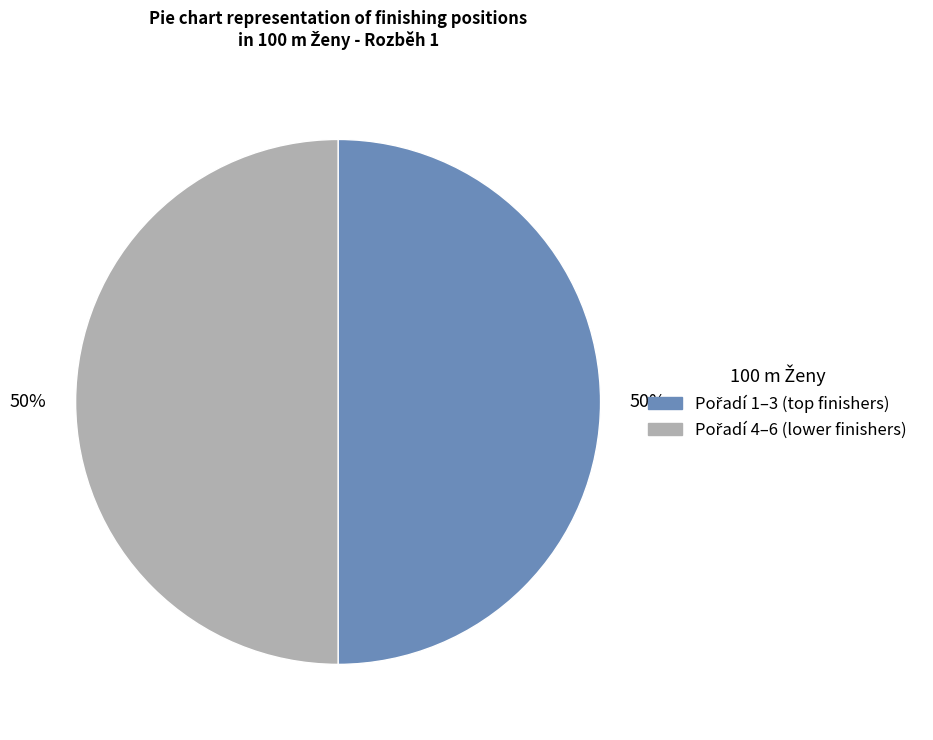

To the nearest percent, what is the average slice percentage?

50%